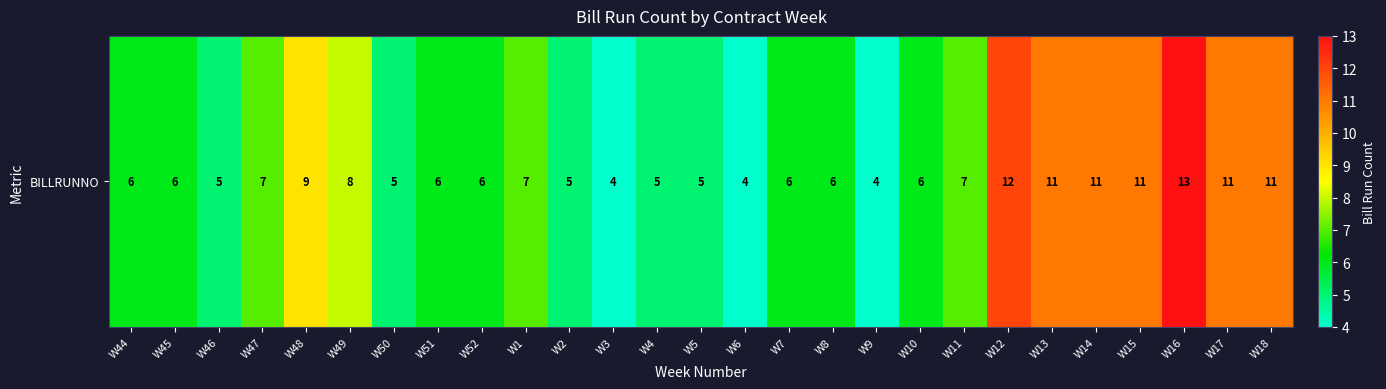

What is the greatest value displayed?

13